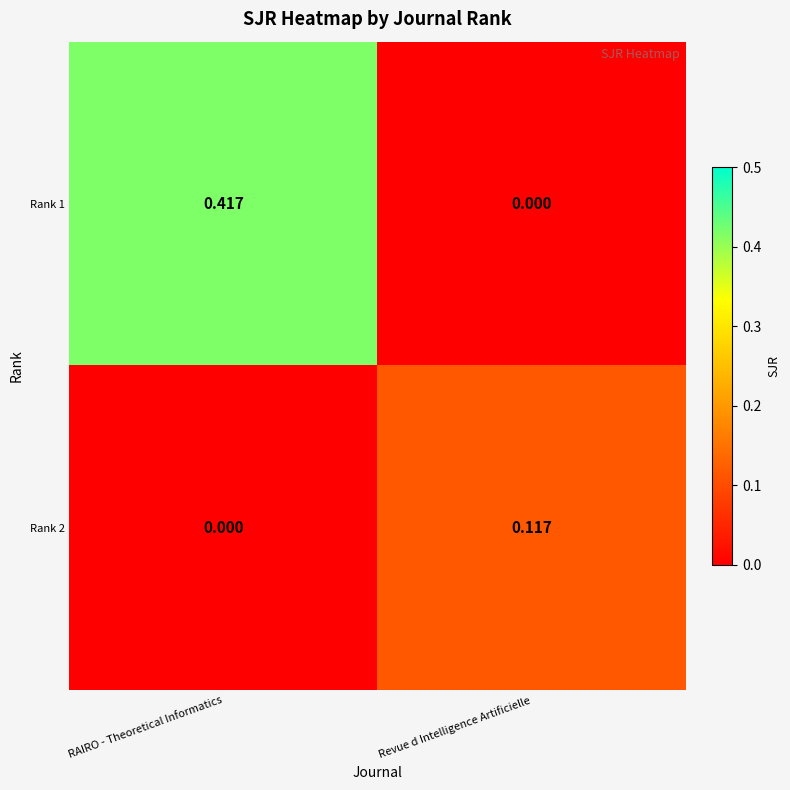

Which category has the highest value across all series?

RAIRO - Theoretical Informatics